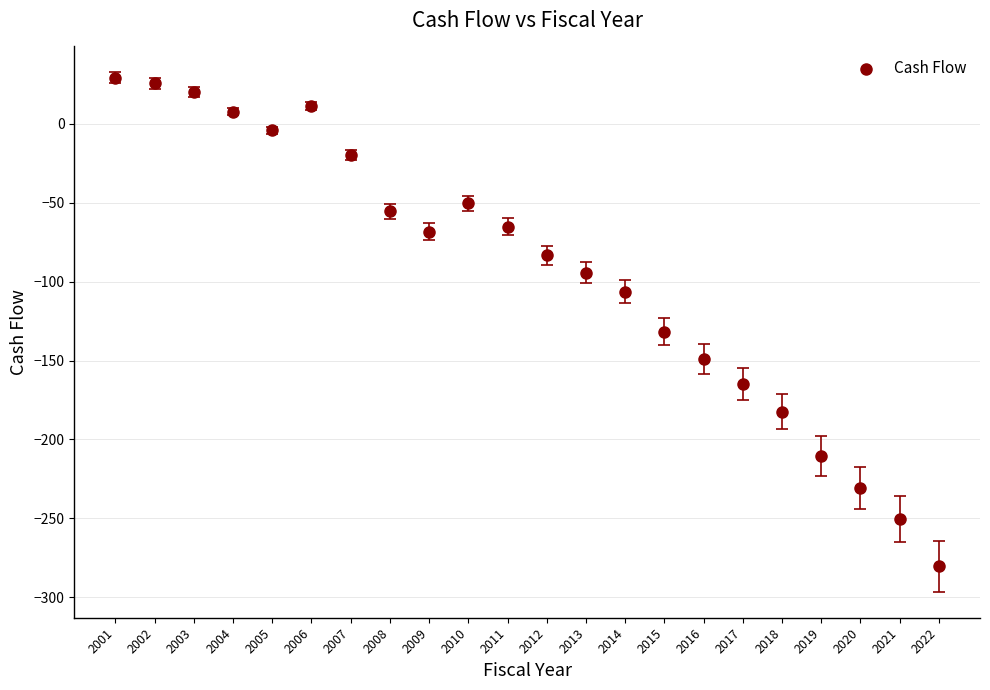

What is the range of Y values (max minus min)?

309.7